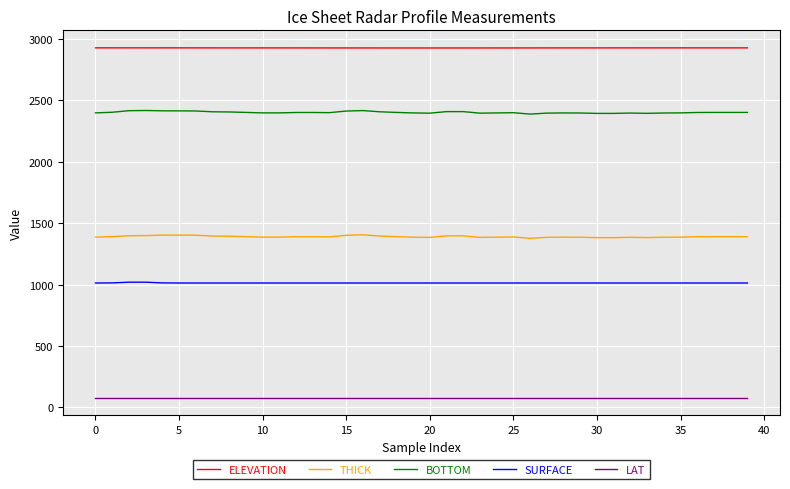

True or false: BOTTOM and SURFACE intersect in this chart.

False